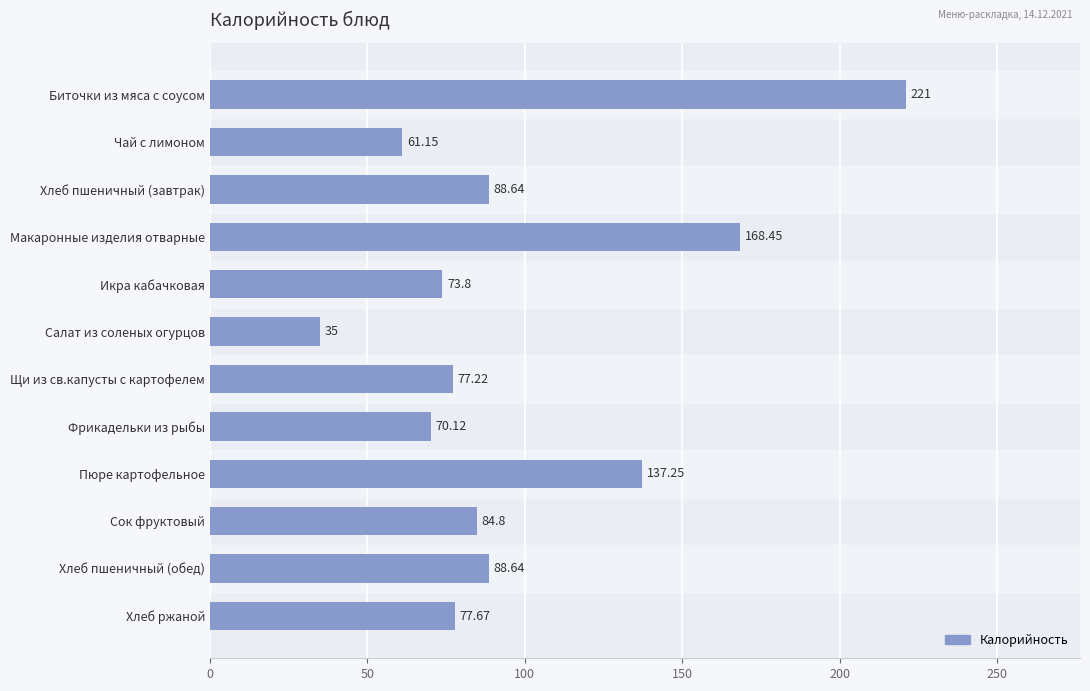

Approximately how many times larger is the value at Щи из св.капусты с картофелем compared to Пюре картофельное?

0.6